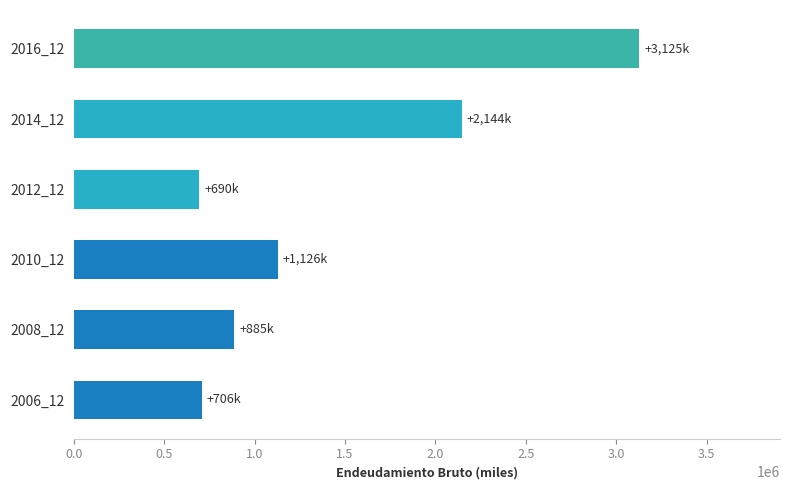

What is the minimum value shown in the chart?

690354